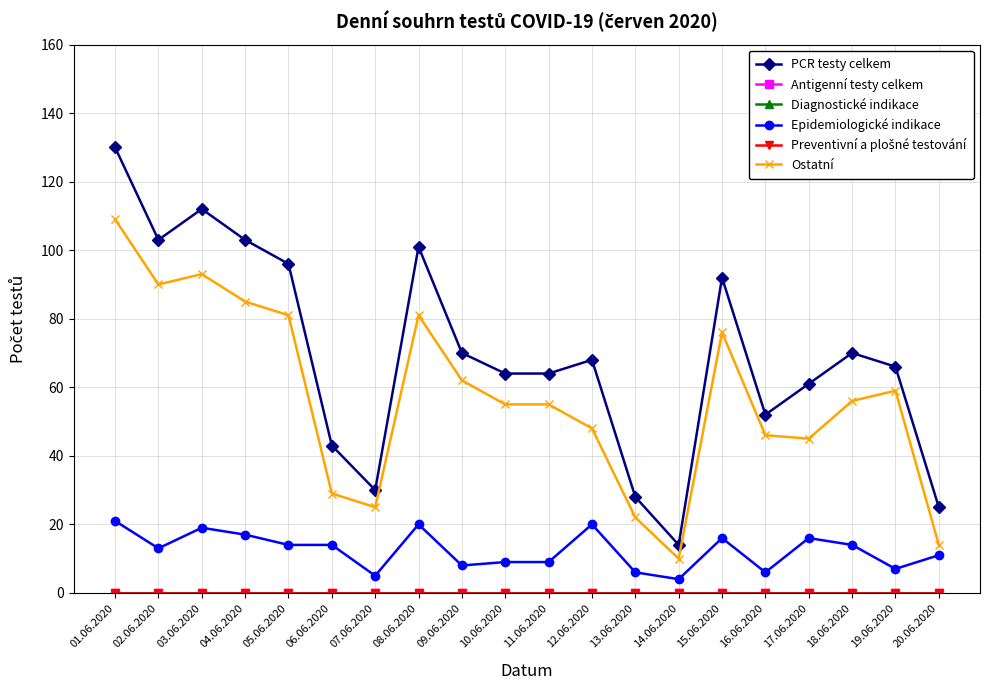

Is it true that Ostatní equals 22 at 13.06.2020?

True